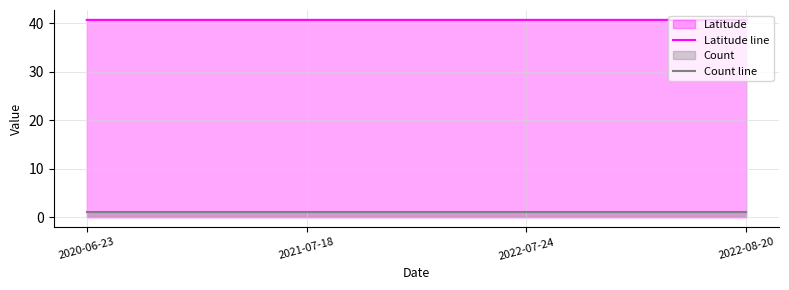

What is the total value across all series at 2022-07-24?

41.7